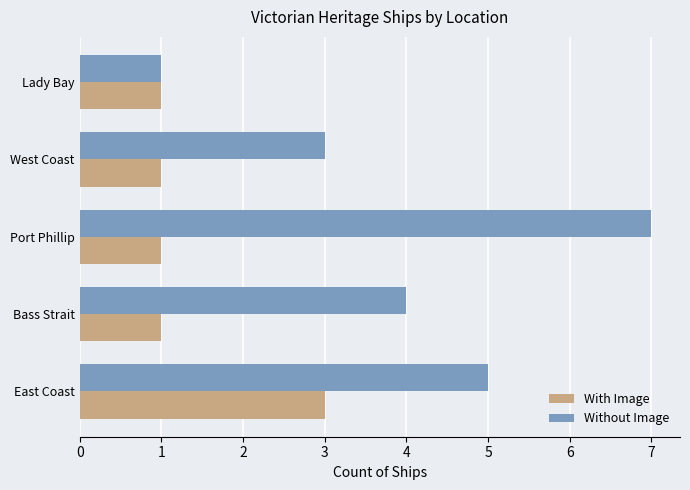

At how many categories does at least one series exceed 2?

4